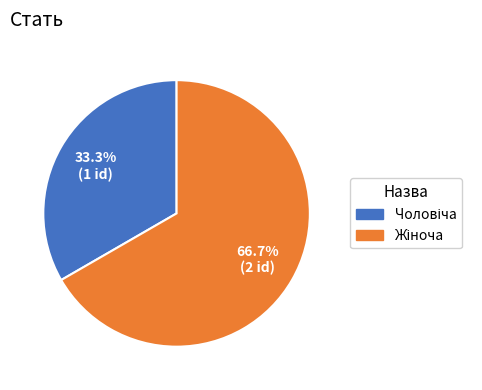

Does any single category account for the majority?

Yes